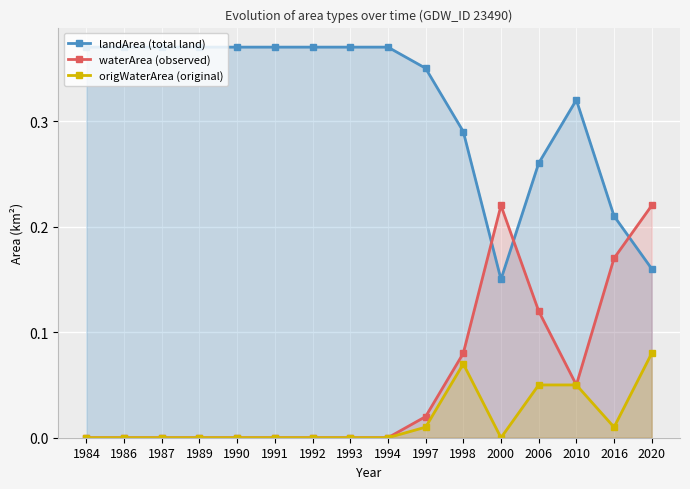

True or false: origWaterArea (original) and waterArea (observed) intersect in this chart.

False